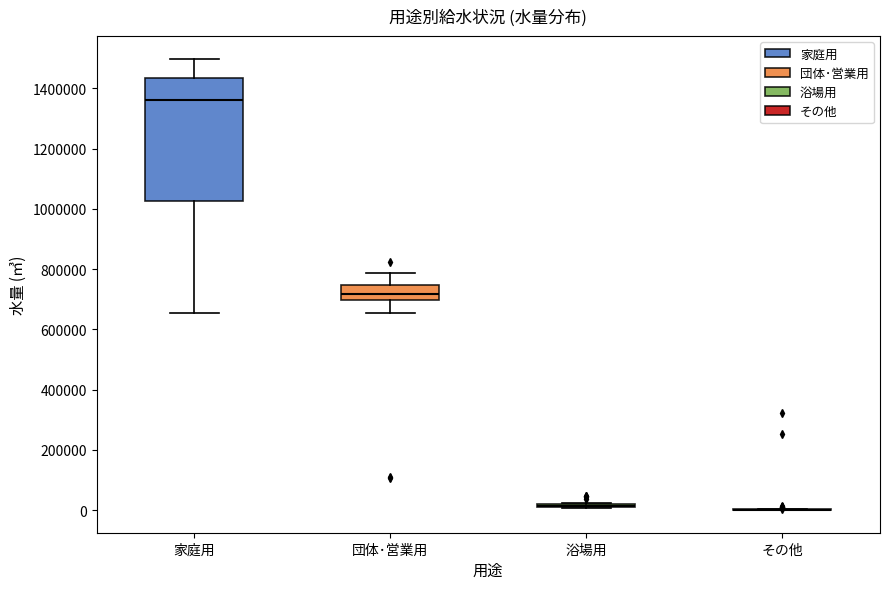

Where does the lower whisker of the box for 家庭用 end on the y-axis? The values are not printed on the chart, so give them approximately, as read against the axis.

660000